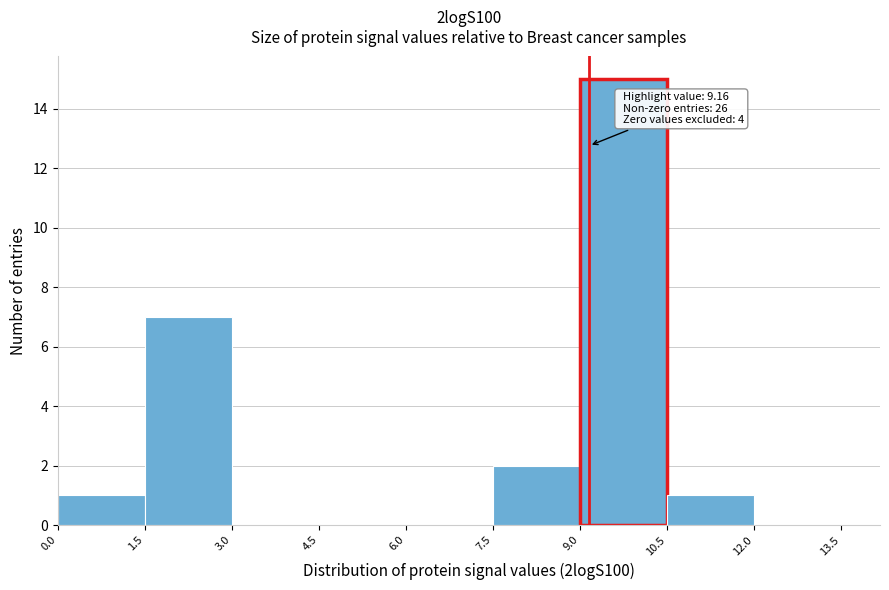

Which range on the x-axis has the tallest bar?

9.0 to 10.5